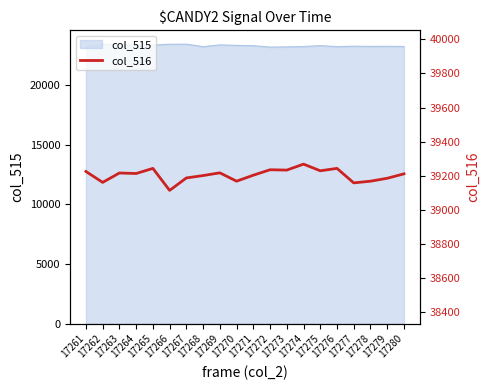

What is the greatest value displayed?

39268